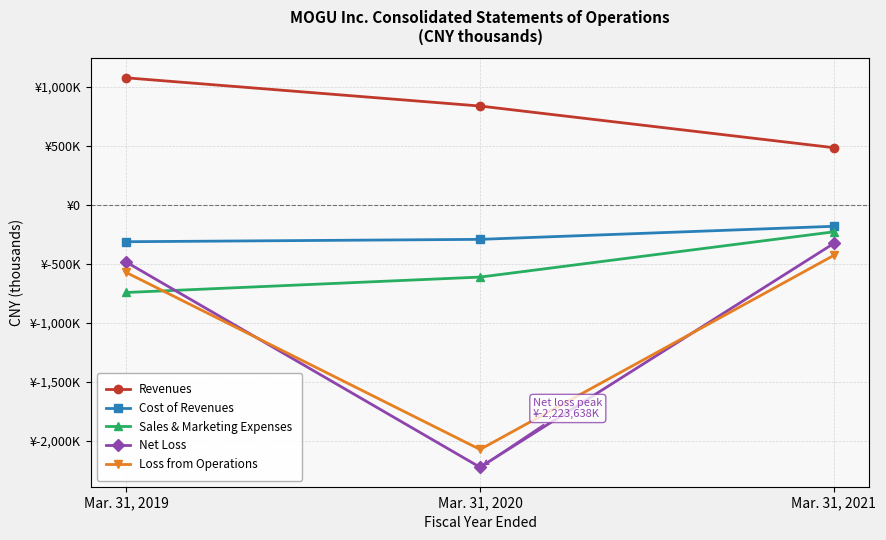

Reading left to right, extract all data points from this chart.

Revenues: 1074278	835314	482392
Cost of Revenues: -313788	-293757	-183112
Sales & Marketing Expenses: -743732	-613183	-229775
Net Loss: -486275	-2223638	-327971
Loss from Operations: -574180	-2072886	-428924